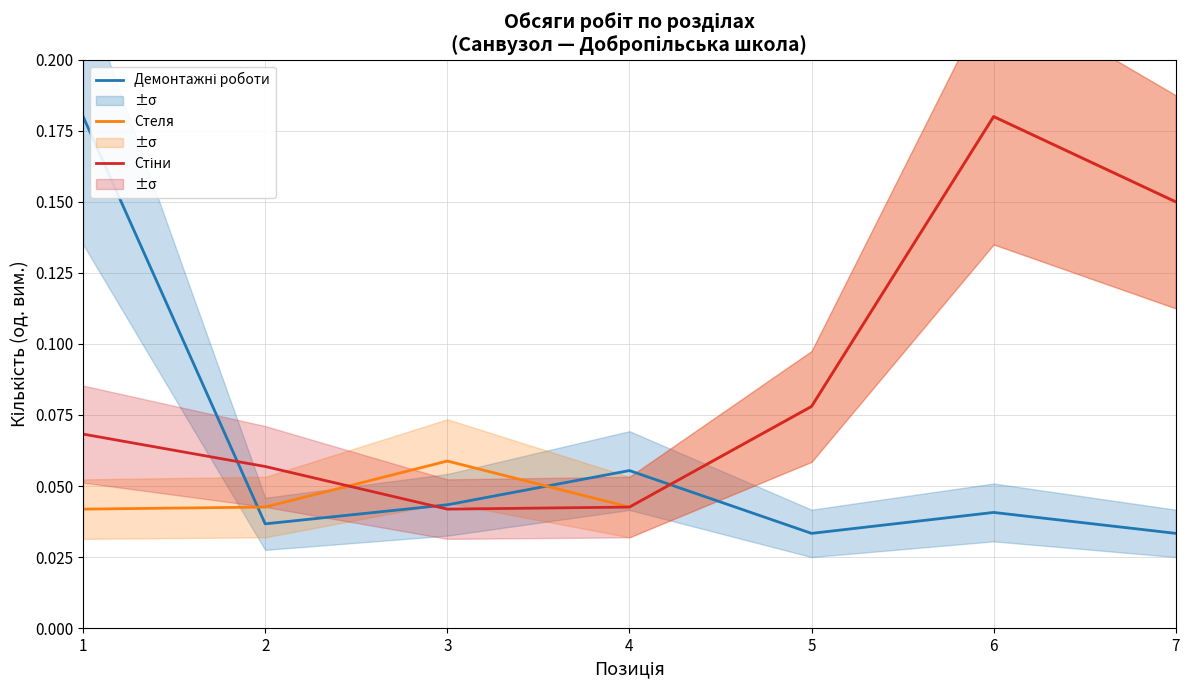

What is the total value across all series at 3?

0.1